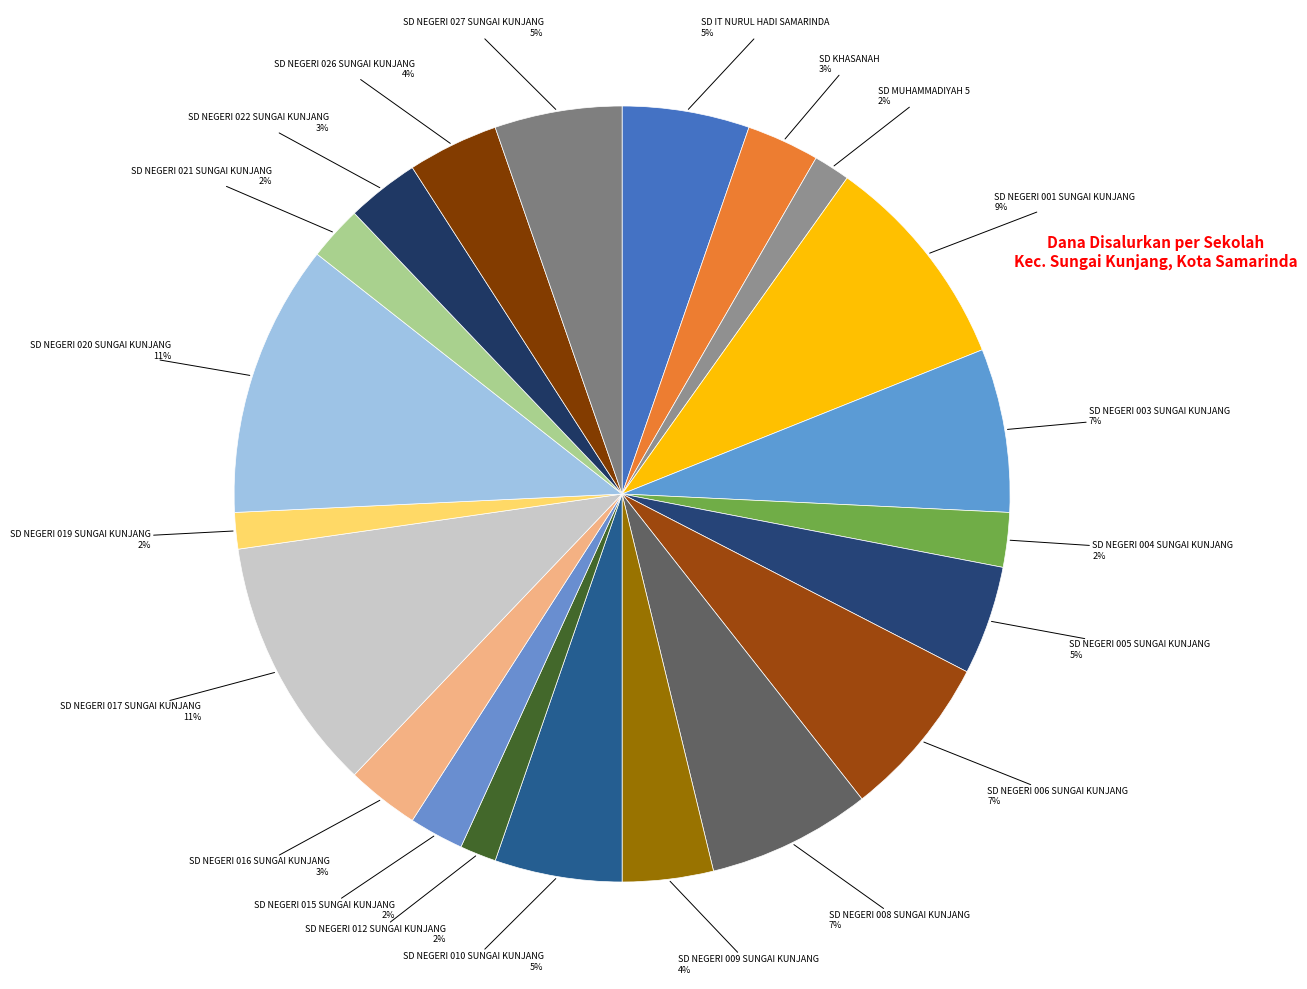

Is there any slice that represents more than half of the pie?

No